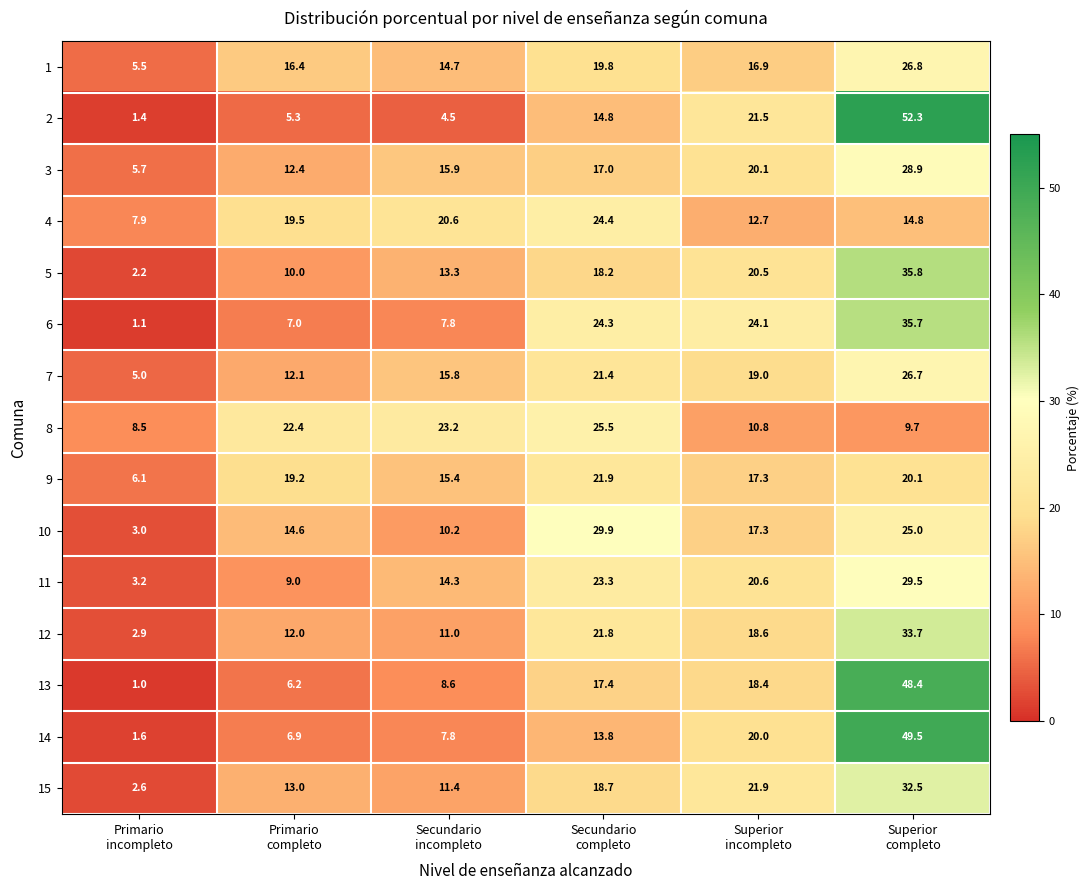

What is the maximum value shown in the chart?

52.3